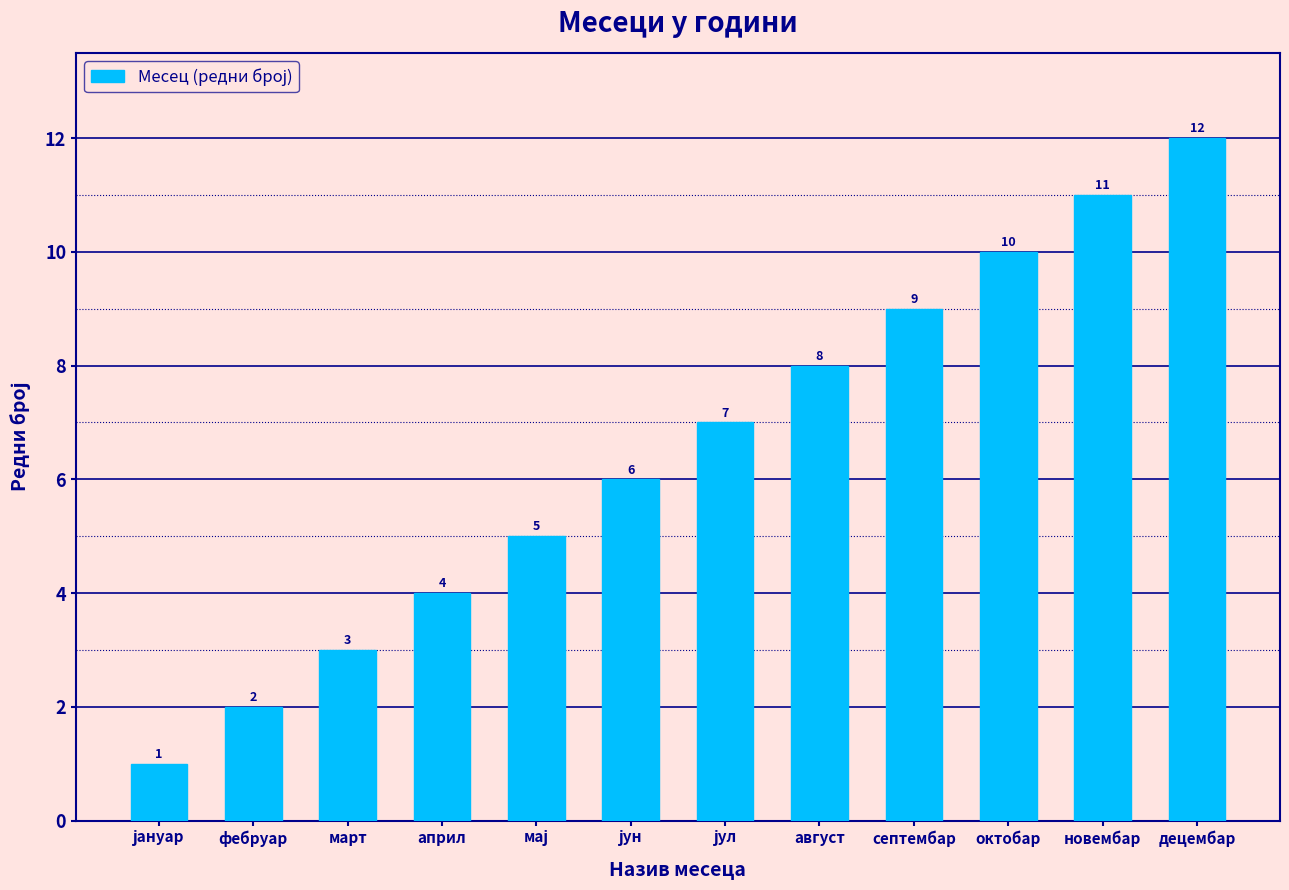

The value at децембар is 12. True or false?

True